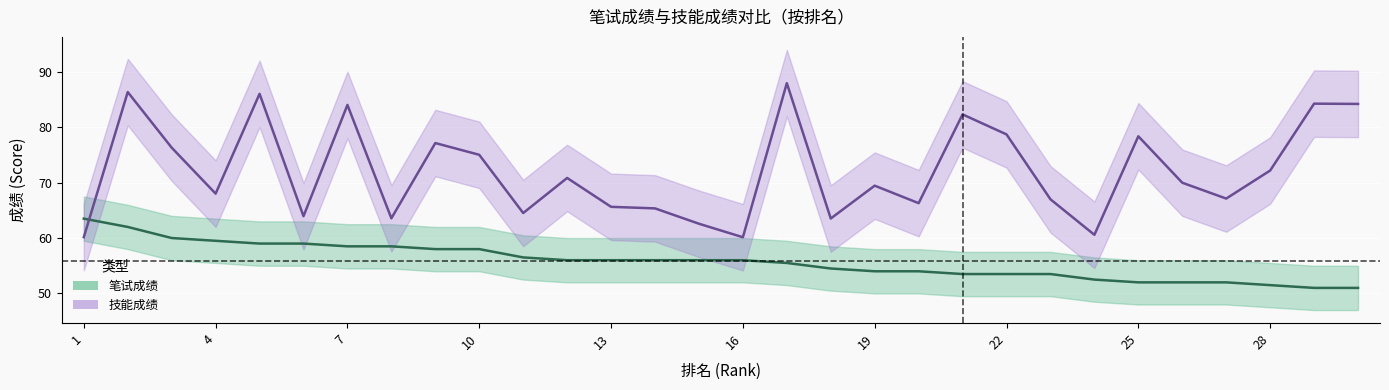

What is the maximum value for 笔试成绩?

63.5